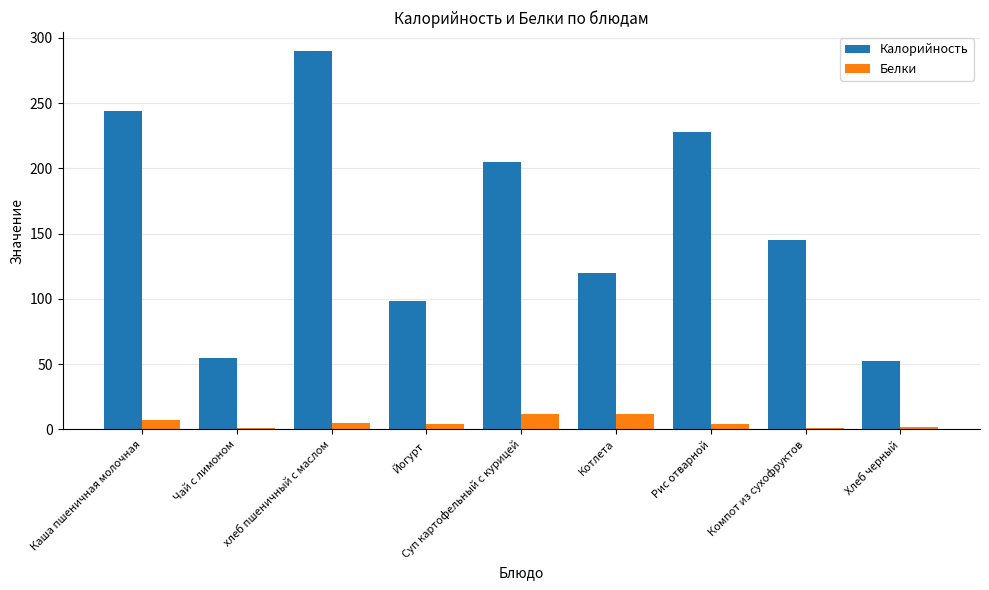

Are the bars horizontal?

No